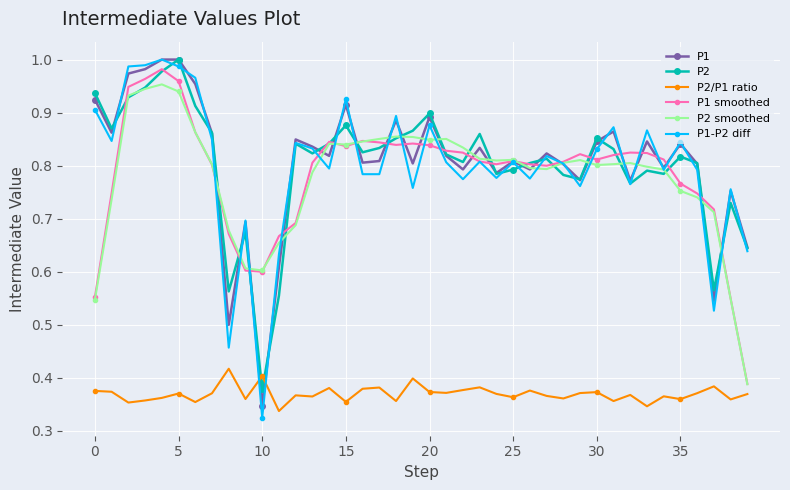

Which series has the widest spread of values?

P1-P2 diff